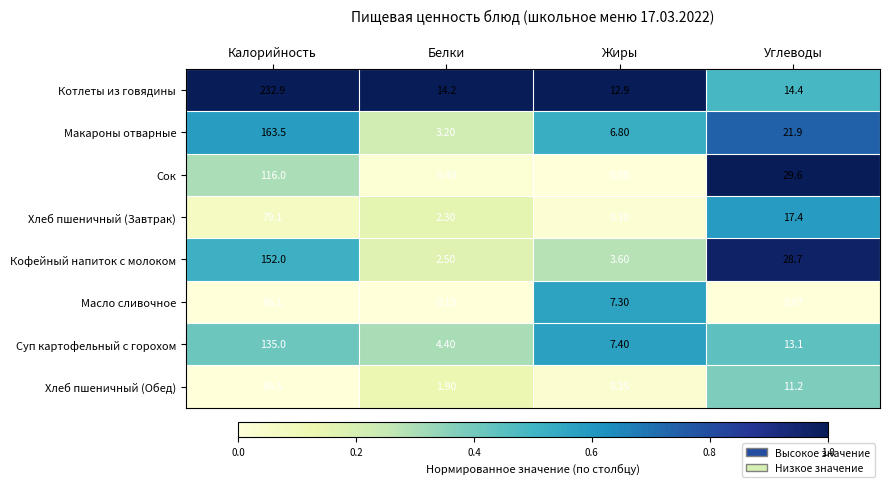

Which label corresponds to the smallest value in the chart?

Жиры